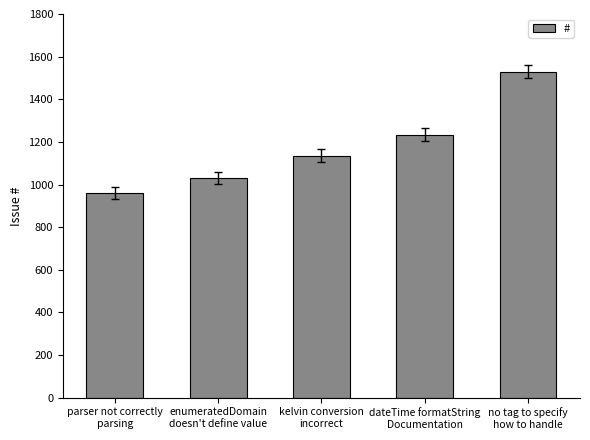

What is the change in value from parser not correctly
parsing to enumeratedDomain
doesn't define value?

+71